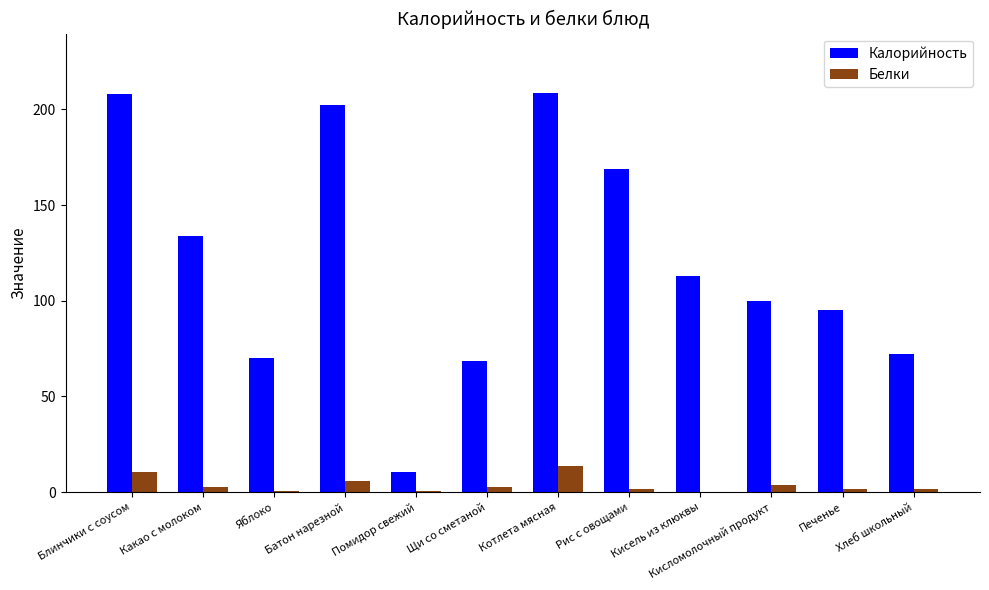

What is the sum of all Калорийность values?

1452.0